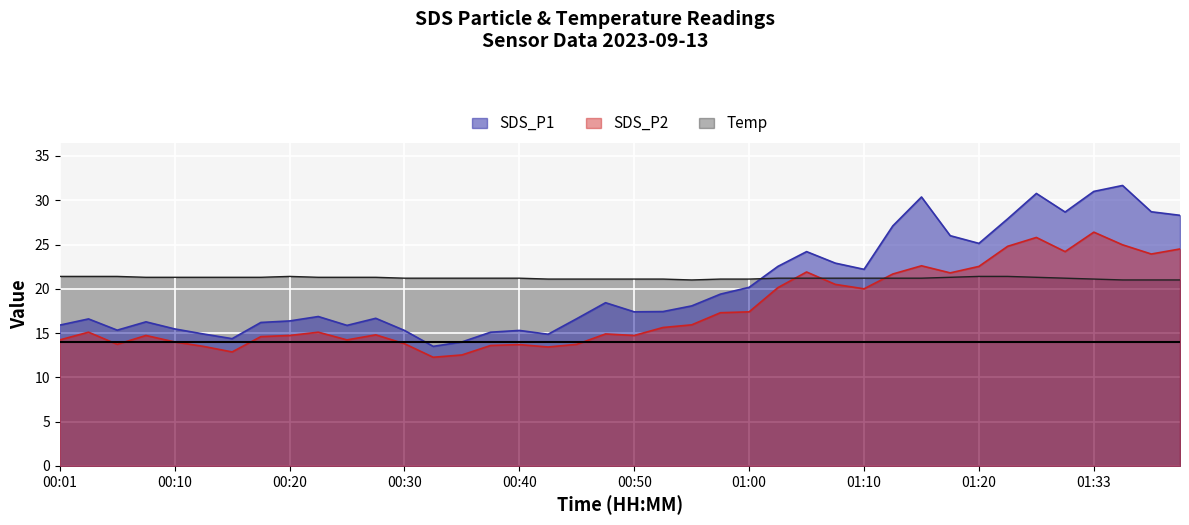

Which has a higher value, 00:08 or 01:00?

01:00